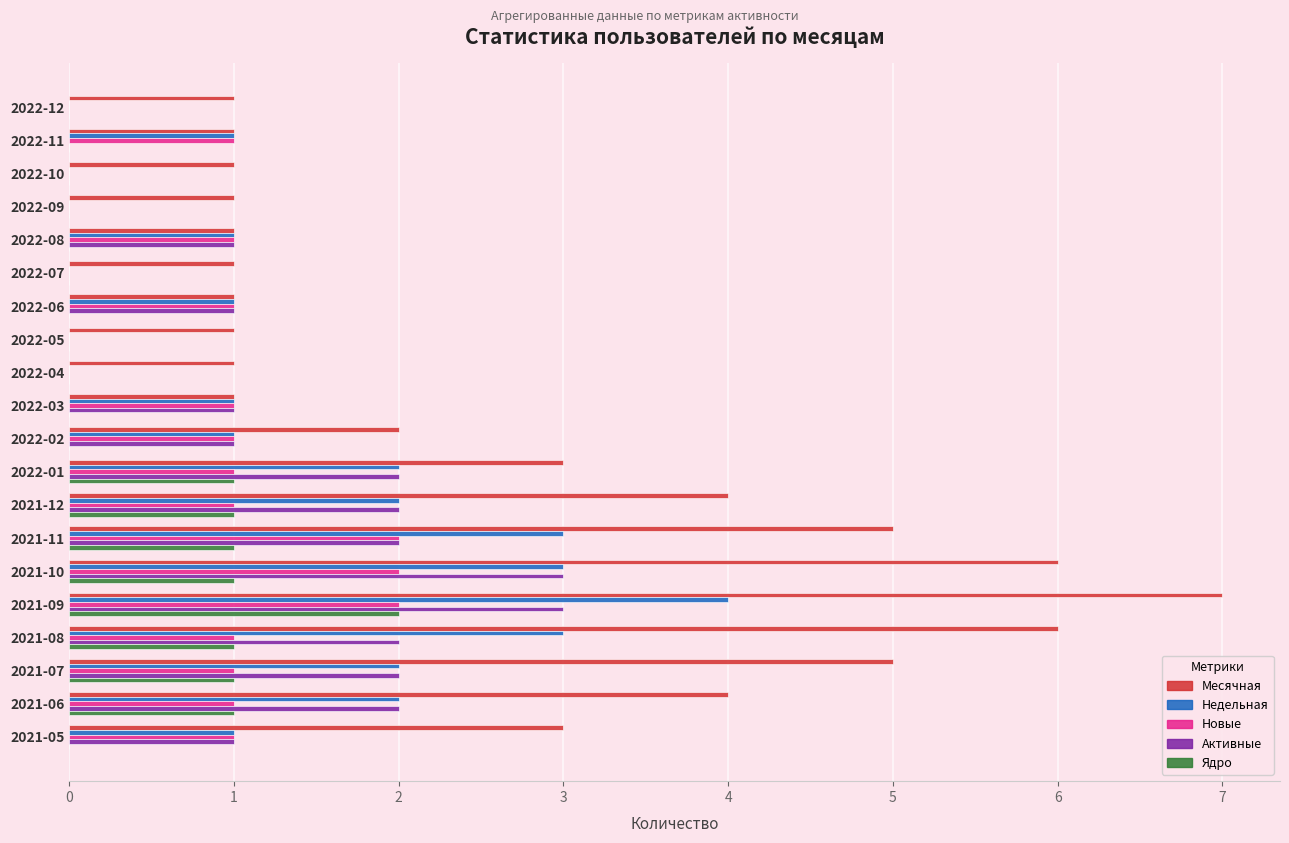

True or false: Ядро has a value of 1 at 2021-10.

True